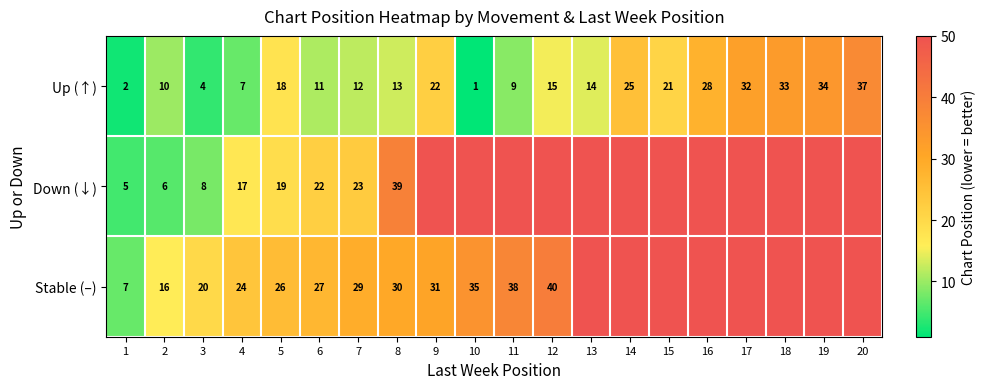

At which category is the sum across all series the highest?

20